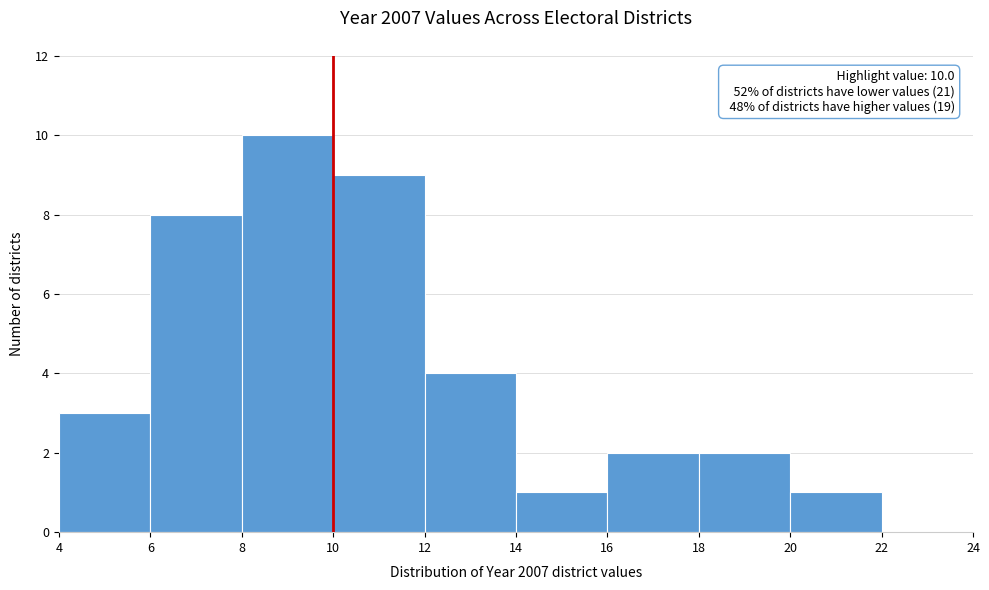

Which range on the x-axis has the tallest bar?

8 to 10